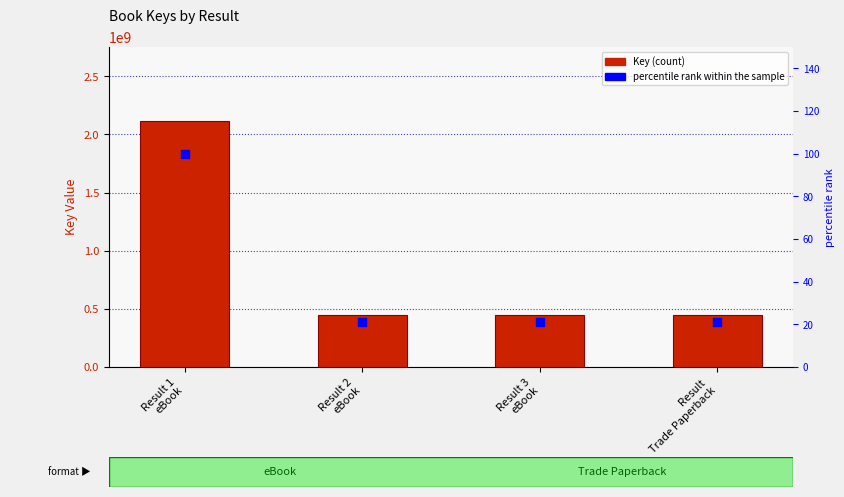

Which series contains the highest Y value?

Key